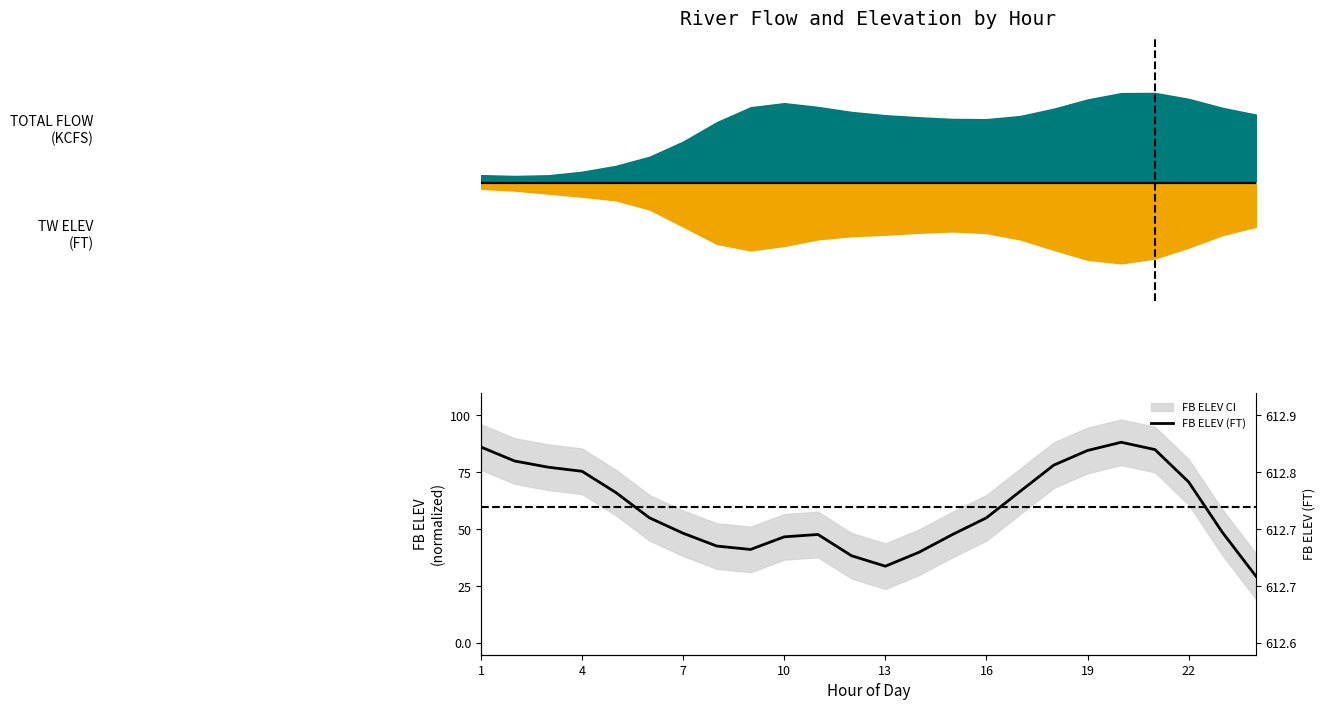

What is the sum of all values?

14.3